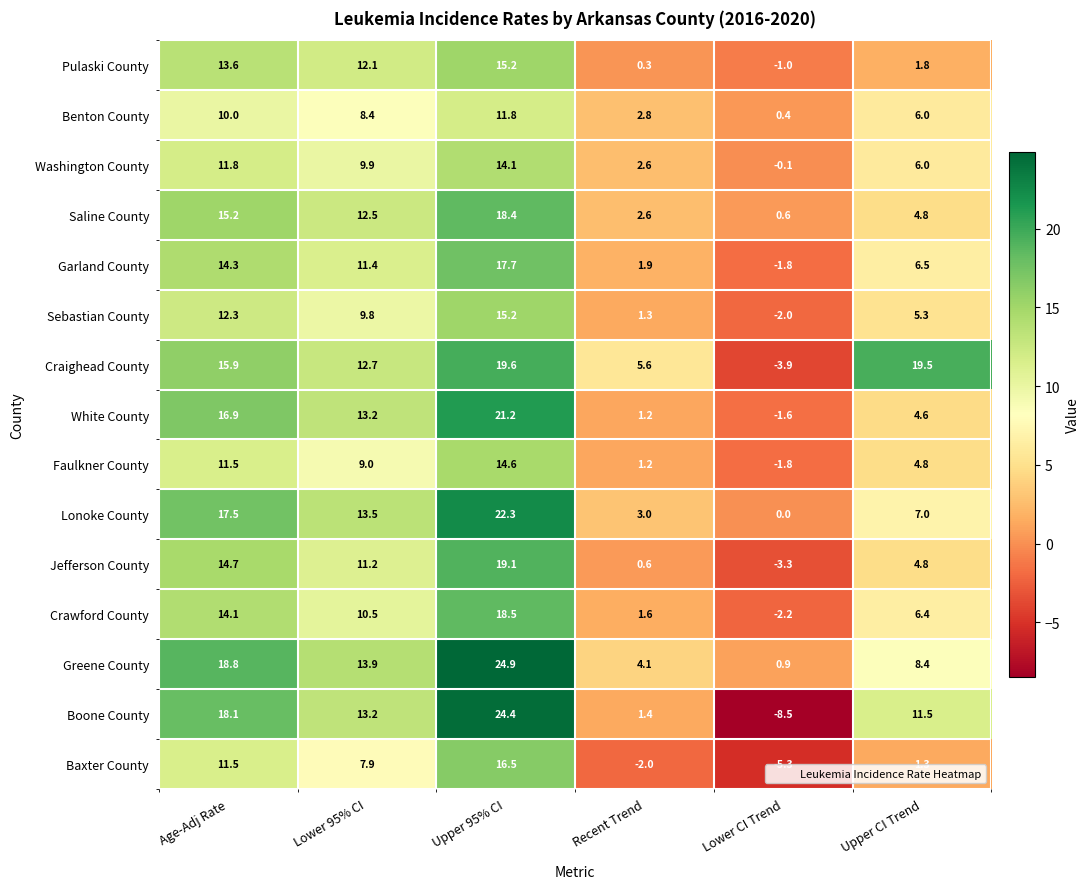

Which series has the largest range (max minus min)?

Boone County